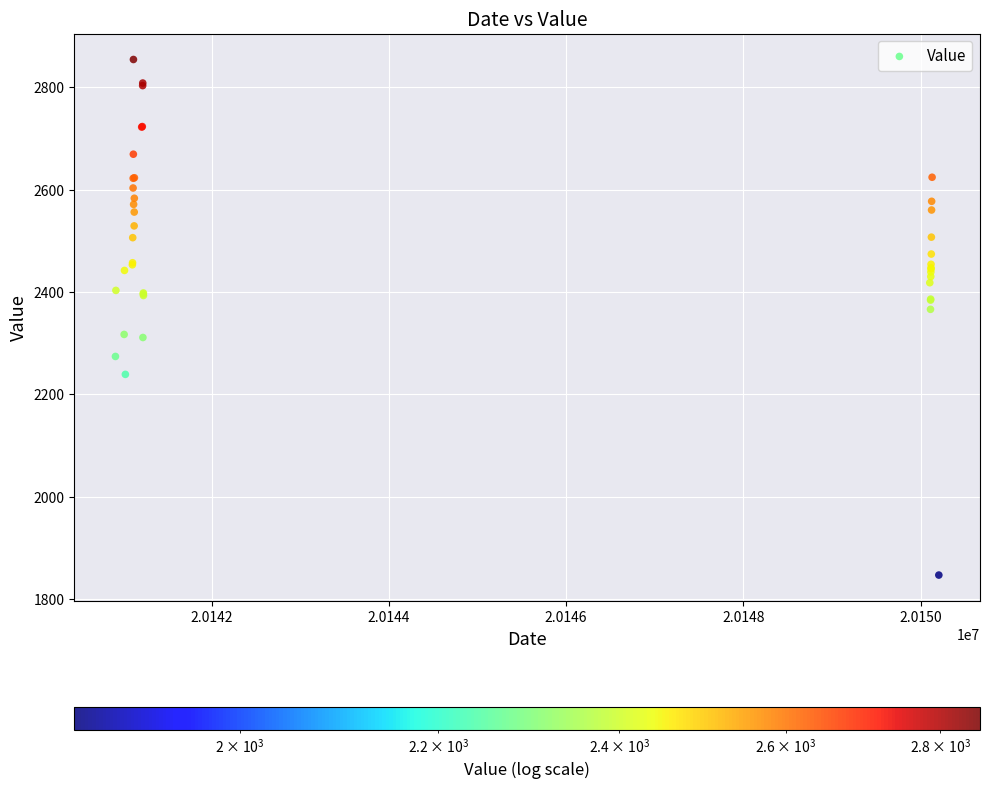

What Y value in the scatter plot is closest to 2350?

2366